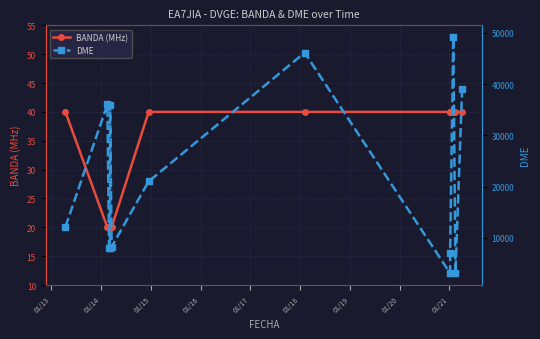

List the series in order of their peak value, highest first.

DME, BANDA (MHz)